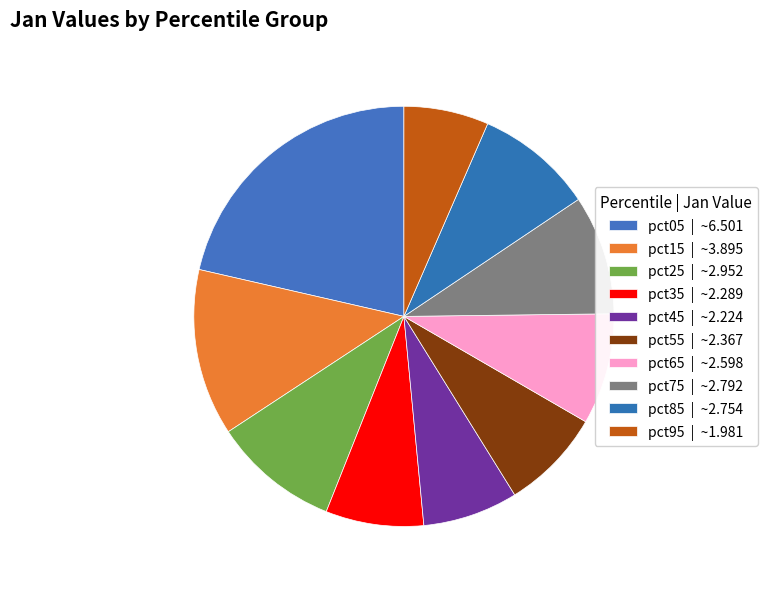

How many slices are in this pie chart?

10